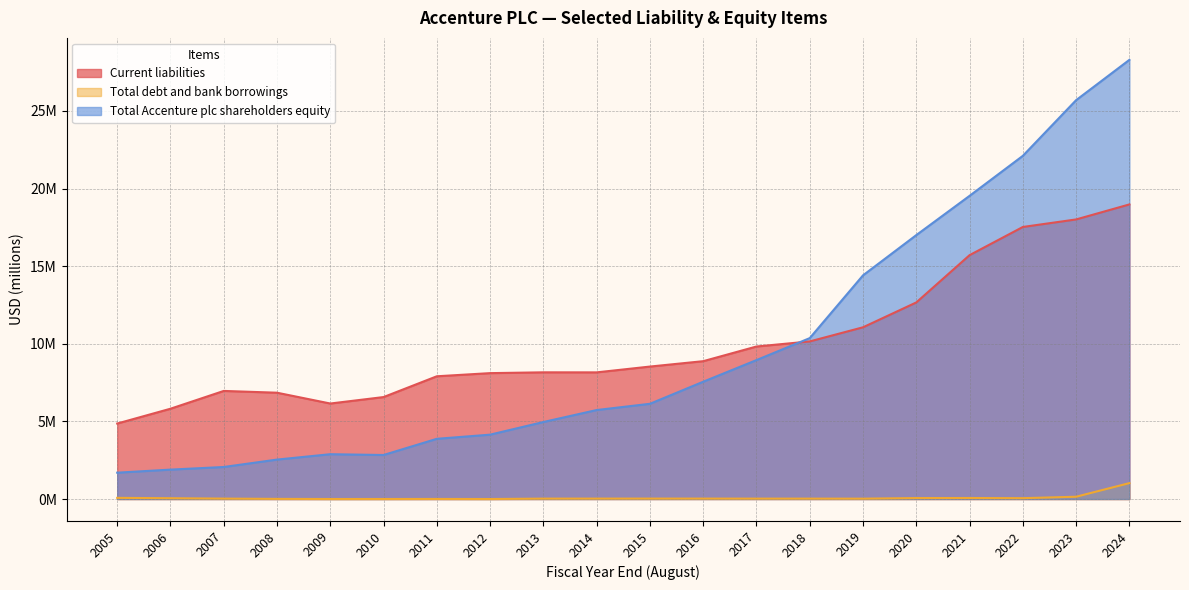

What are all the series names shown in the legend?

Current liabilities, Total debt and bank borrowings, Total Accenture plc shareholders equity